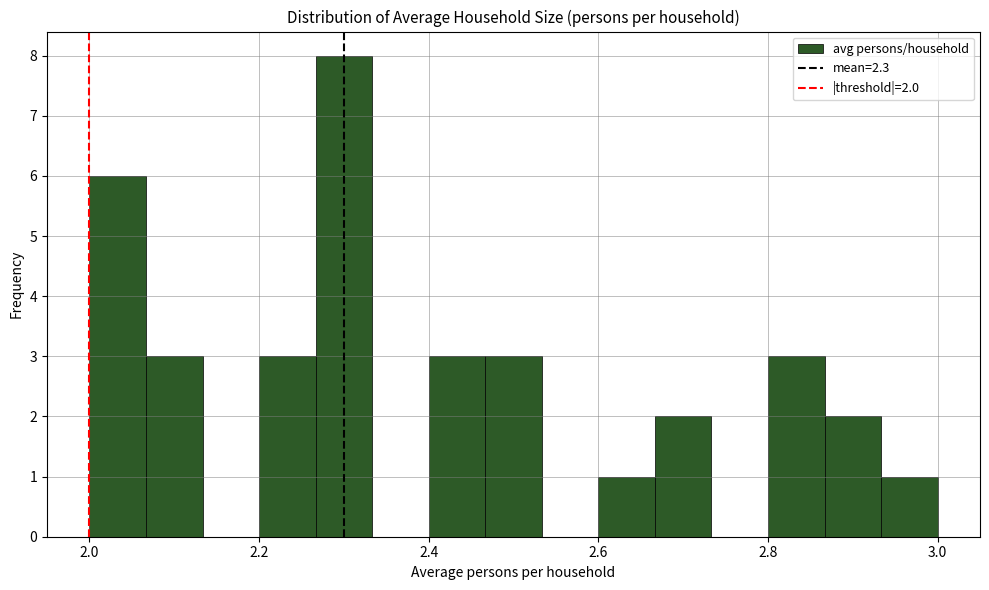

Read against the x-axis, roughly where is the centre of the tallest bar?

2.30